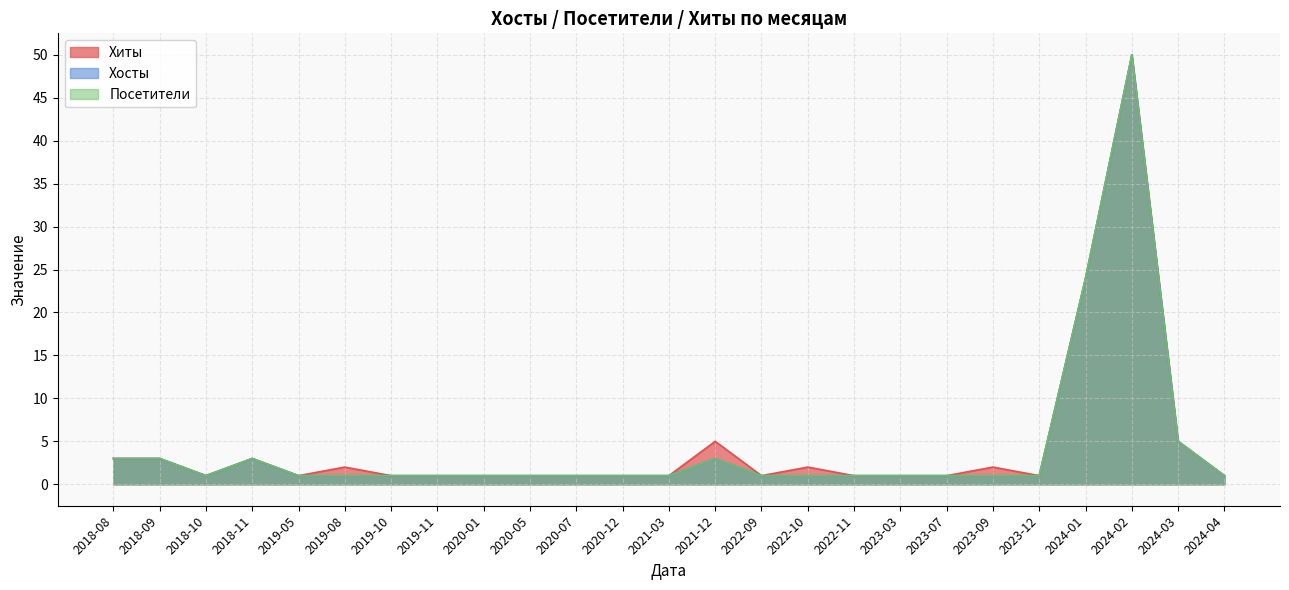

Count the number of categories in the chart.

25